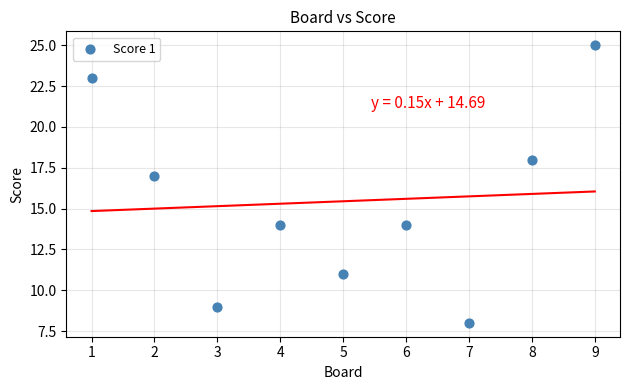

What is the range of X values (max minus min)?

8